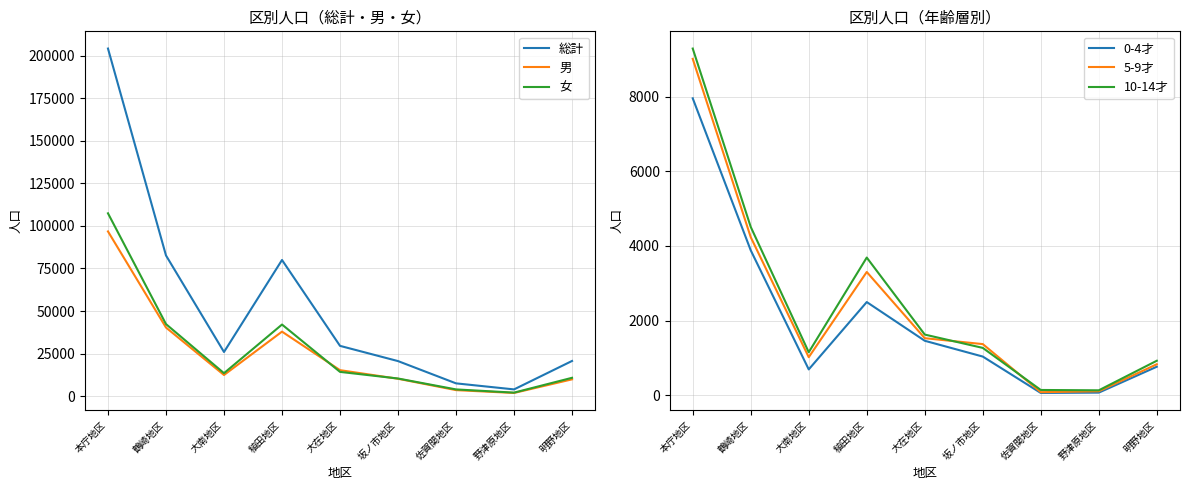

At which category does the chart reach its minimum across all series?

佐賀関地区